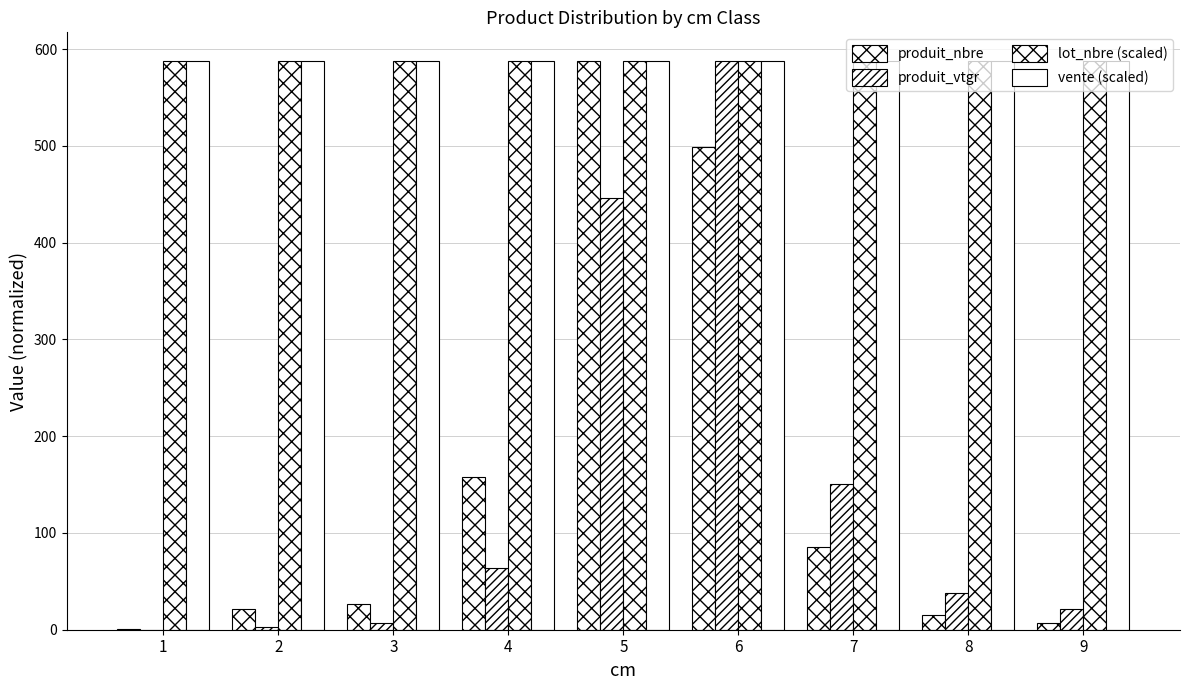

At how many categories does at least one series exceed 560?

9